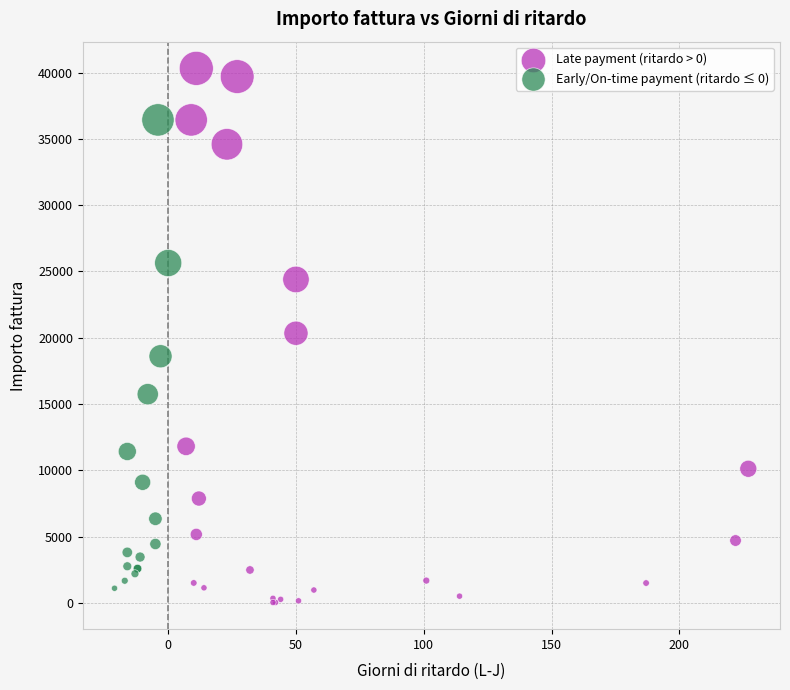

Which series reaches the maximum Y coordinate?

Late payment (ritardo > 0)